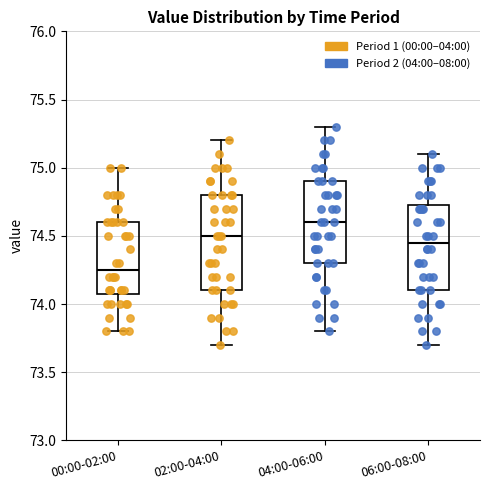

Which box has the highest median line?

04:00-06:00